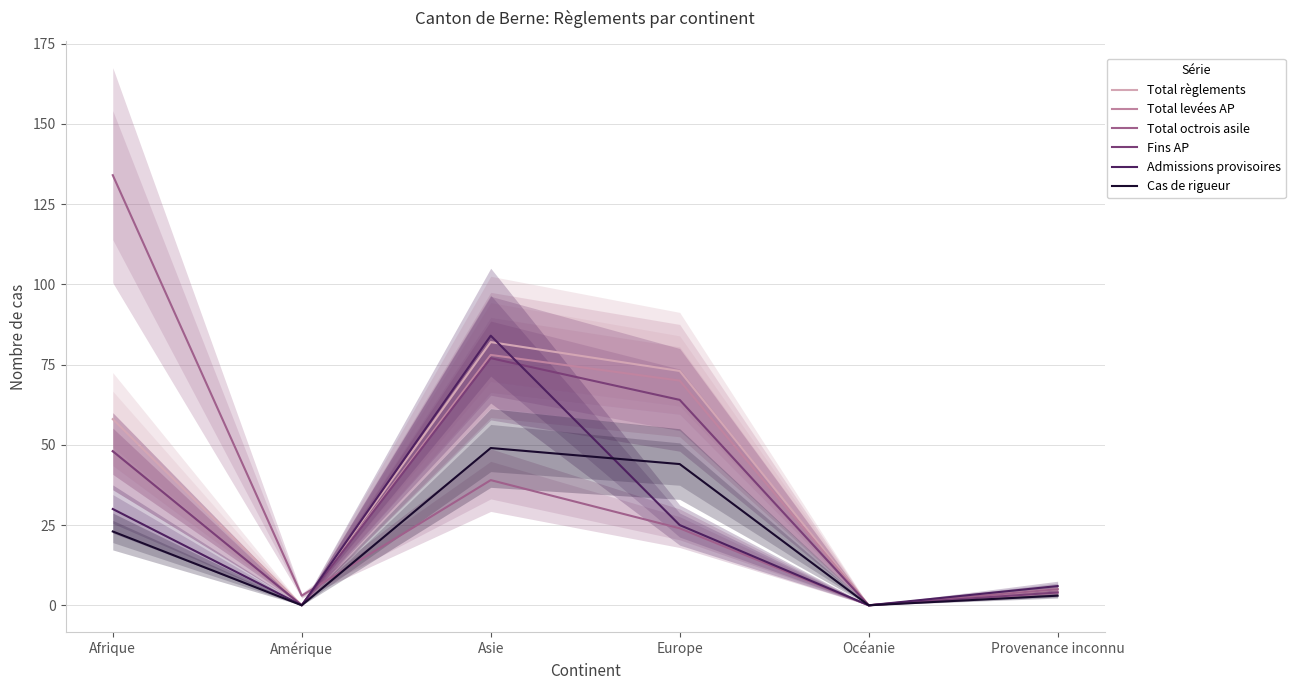

Where is the first local maximum for Fins AP?

Asie